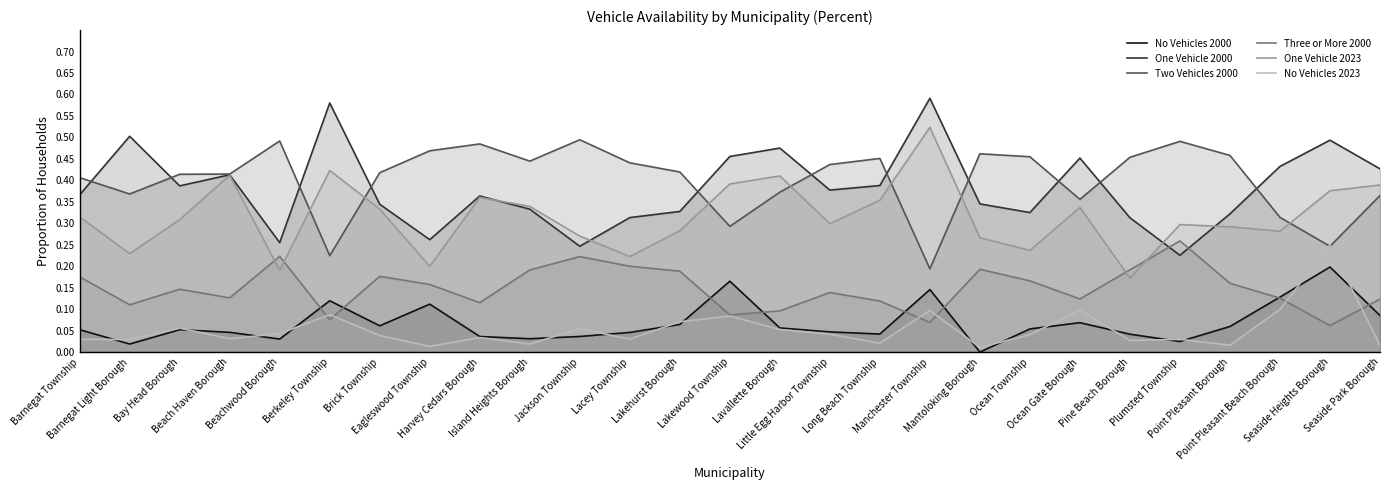

What is the sum of all One Vehicle 2000 values?

10.3